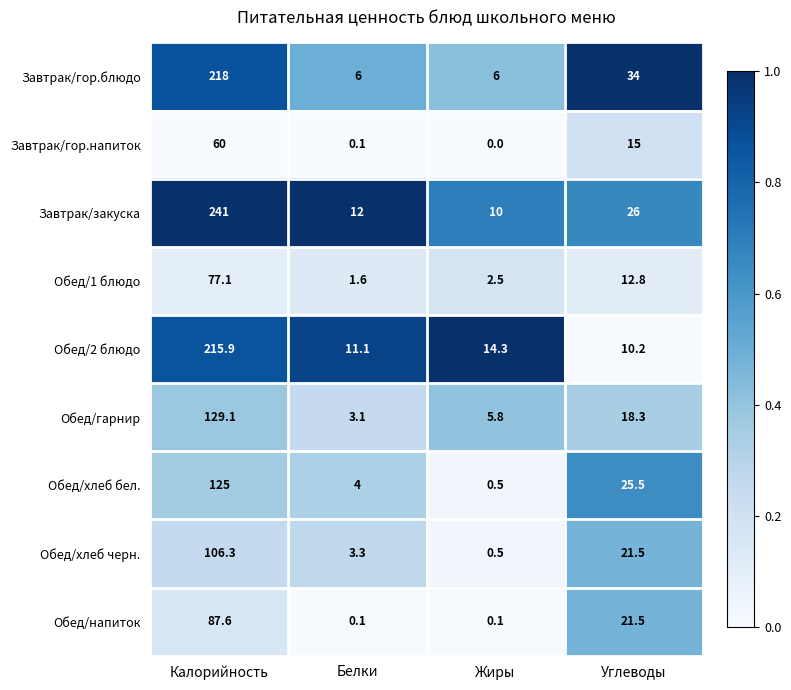

What is the average value of the Обед/2 блюдо series?

62.9